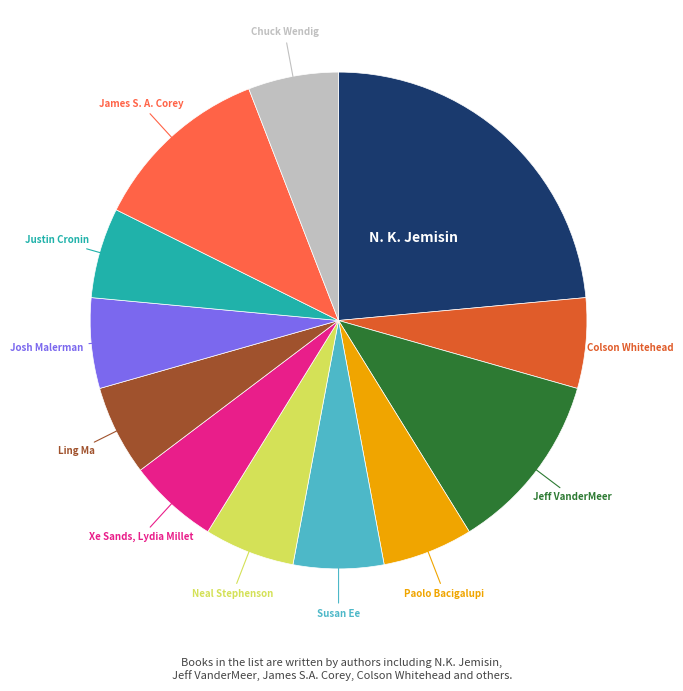

Is there any slice that represents more than half of the pie?

No